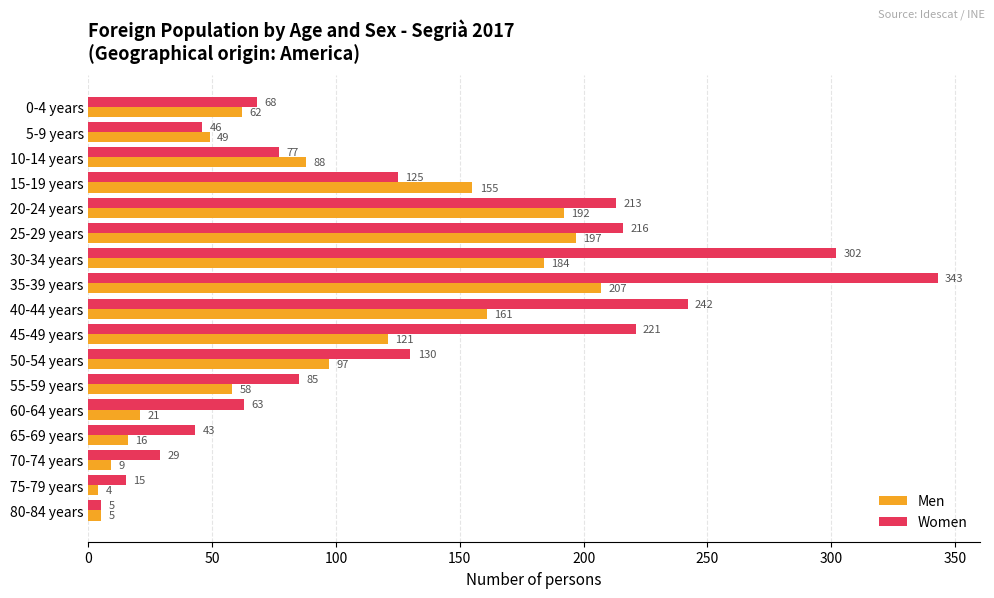

Rank the categories by Women value from highest to lowest.

35-39 years, 30-34 years, 40-44 years, 45-49 years, 25-29 years, 20-24 years, 50-54 years, 15-19 years, 55-59 years, 10-14 years, 0-4 years, 60-64 years, 5-9 years, 65-69 years, 70-74 years, 75-79 years, 80-84 years